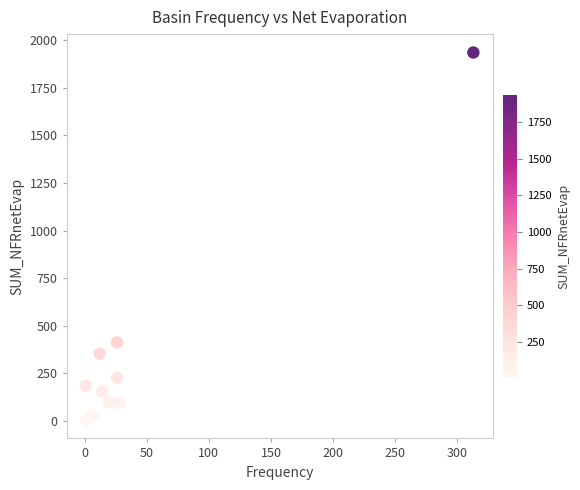

What Y value in the scatter plot is closest to 970?

412.7